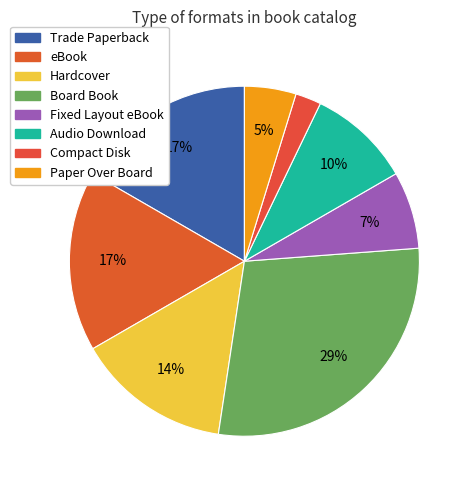

What is the smallest slice in the pie chart?

Compact Disk